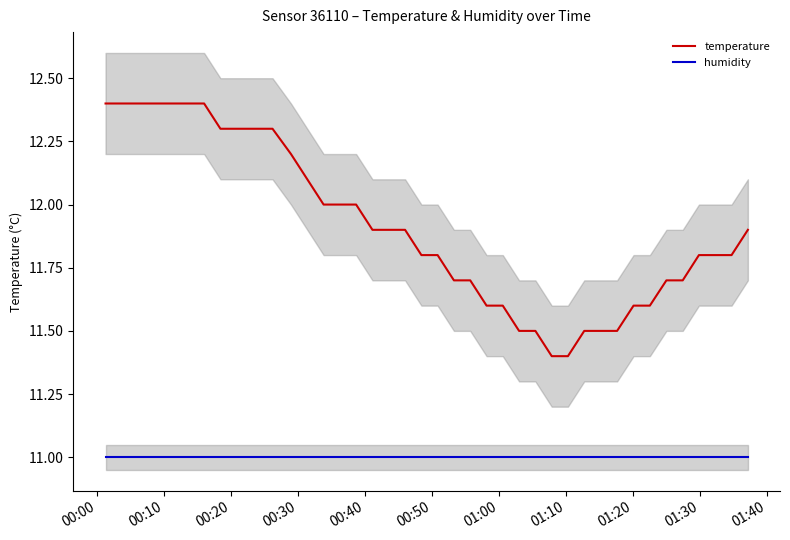

True or false: temperature and humidity intersect in this chart.

False